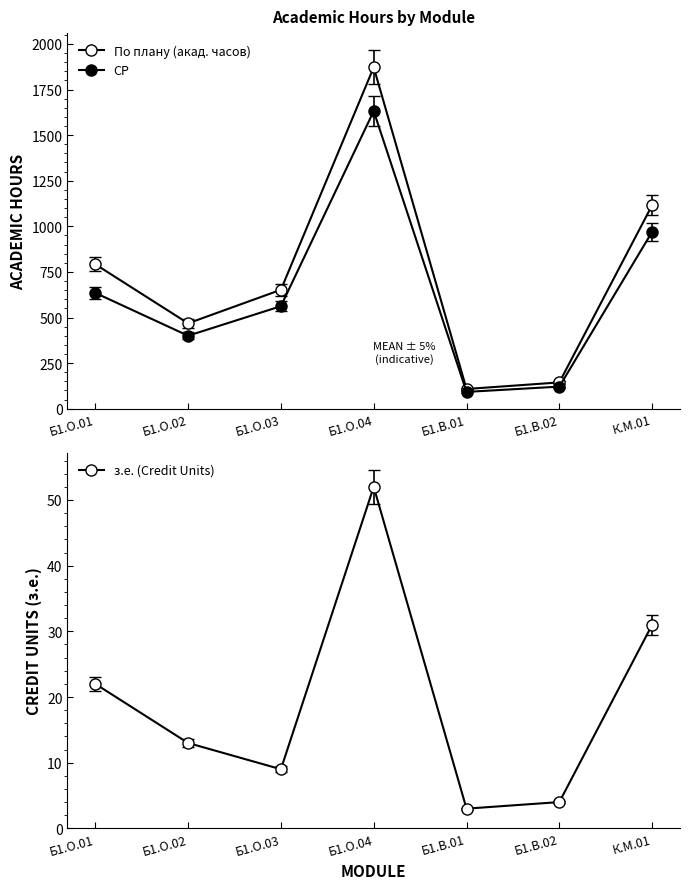

Where is По плану (акад. часов) nearest to the value 990?

К.М.01